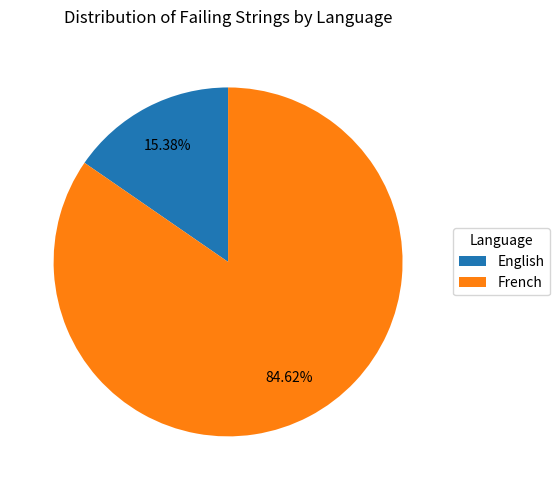

To the nearest percent, what is the difference between the English and French slice percentages?

69%